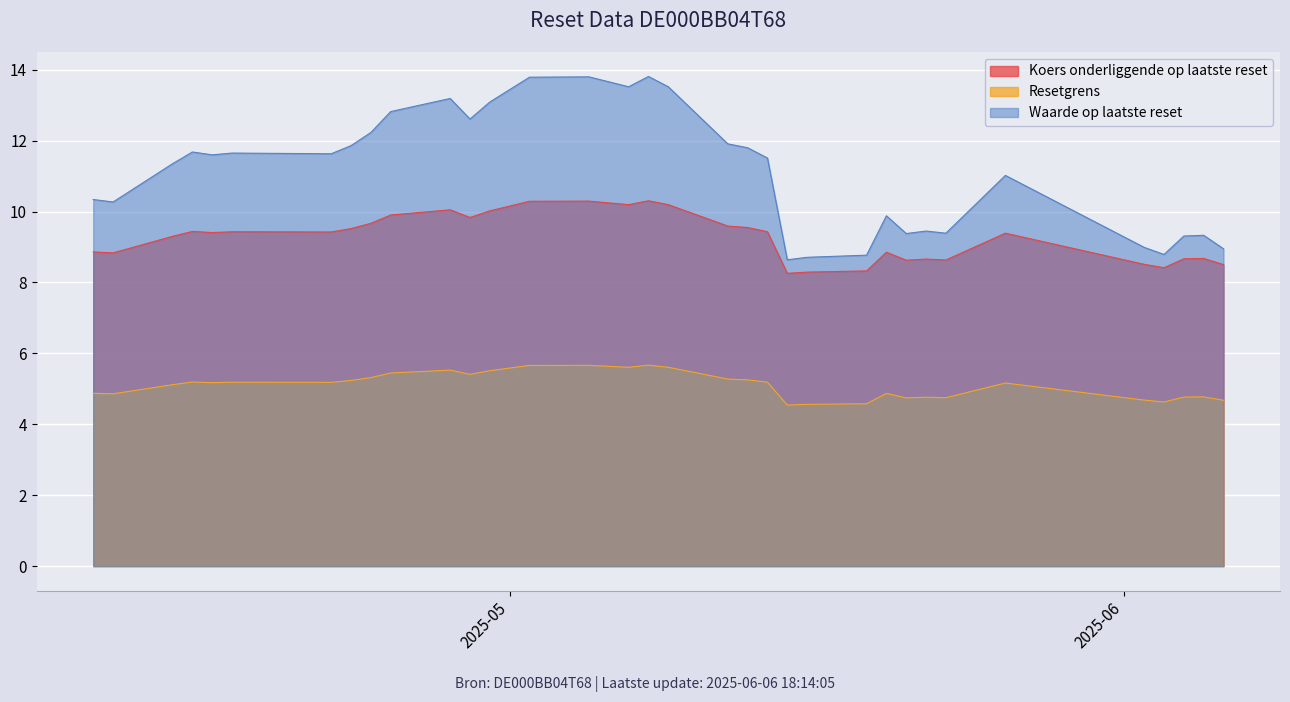

Rank the series by their maximum value, from highest to lowest.

Waarde op laatste reset, Koers onderliggende op laatste reset, Resetgrens